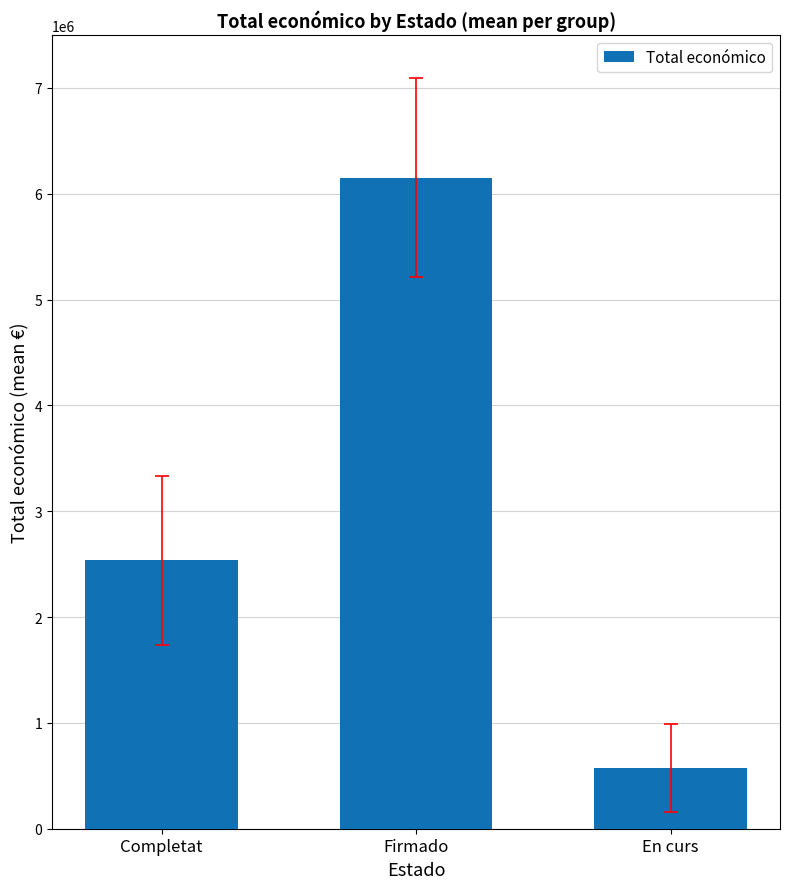

What is the ratio of the value at Completat to the value at Firmado?

0.4